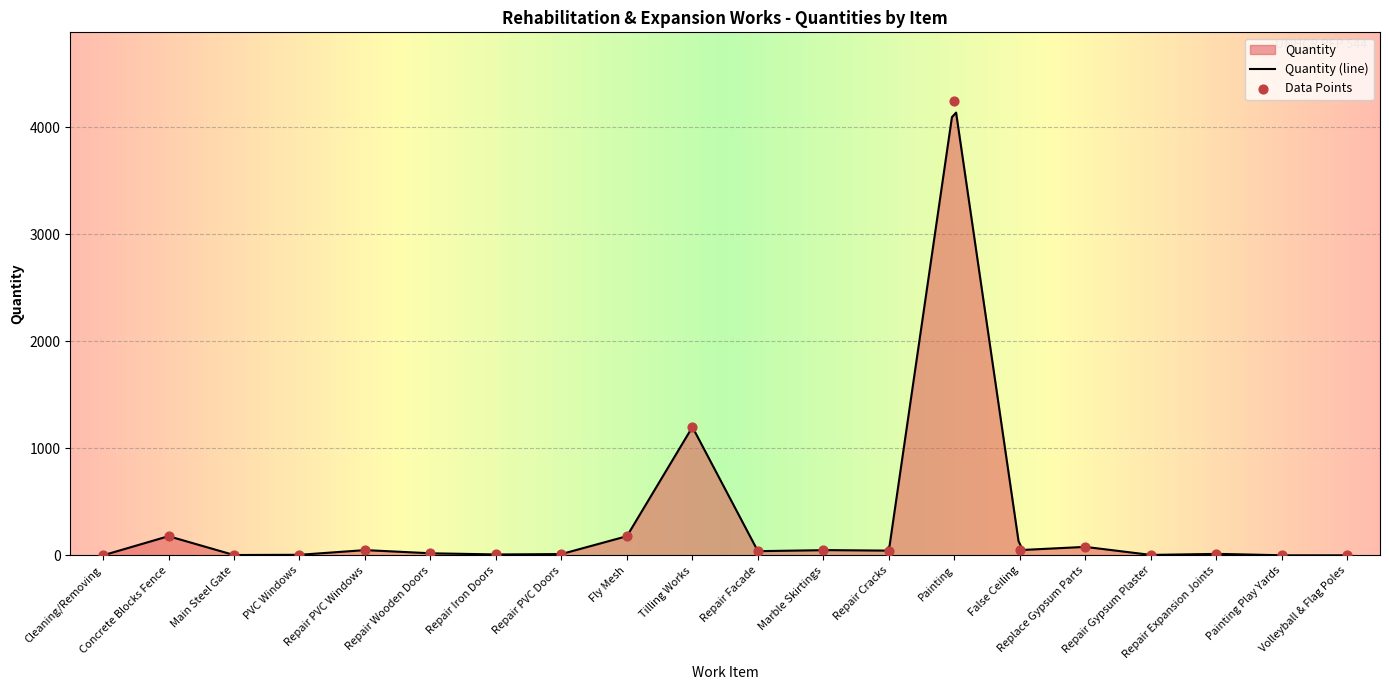

Between Repair PVC Windows and Replace Gypsum Parts, which is larger?

Replace Gypsum Parts